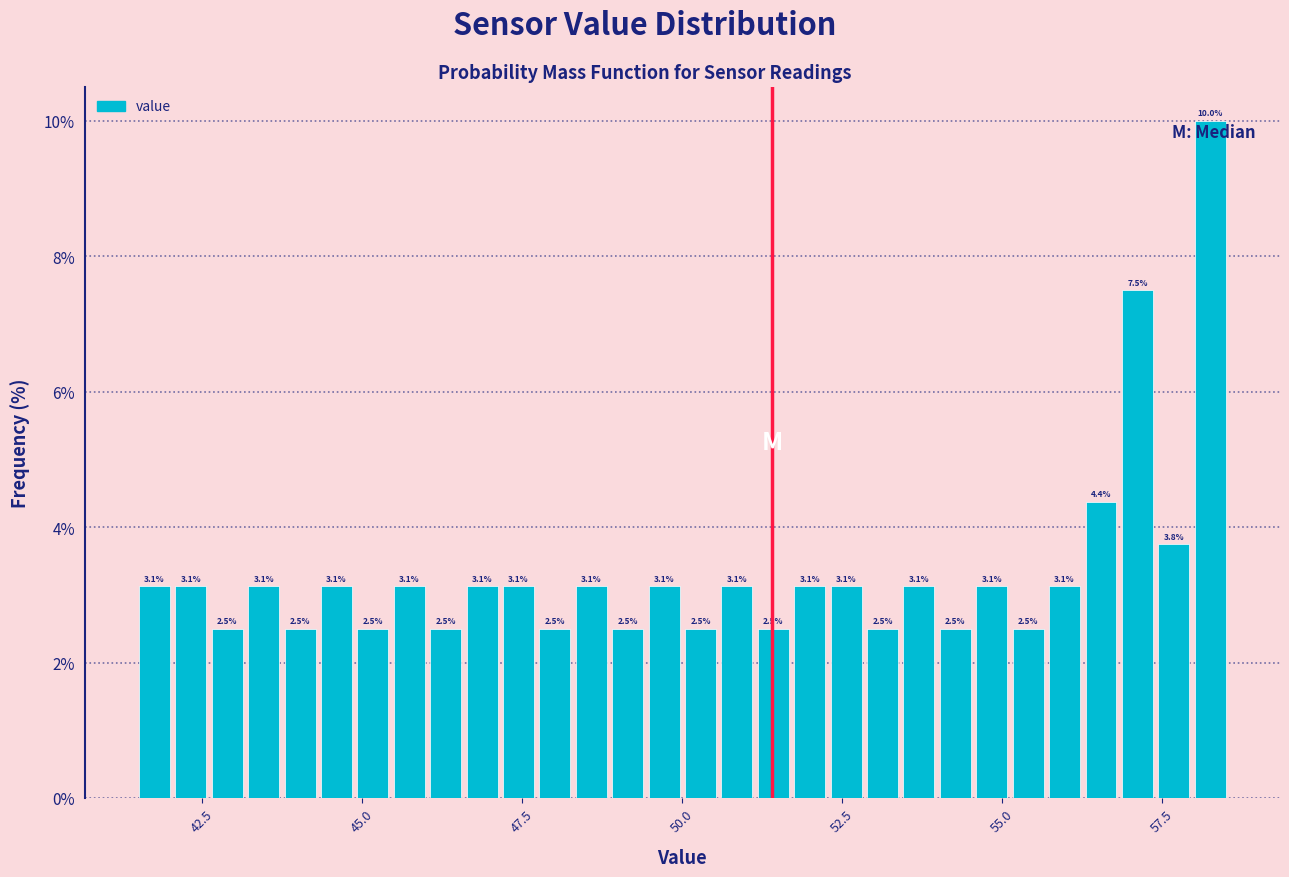

Around what value on the x-axis is the tallest bar? Give the approximate position of its centre, as read against the axis.

58.5